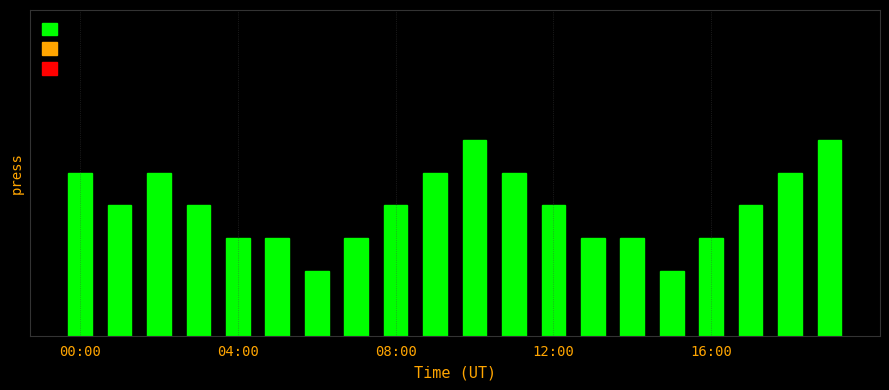

Does the chart contain any negative values?

No